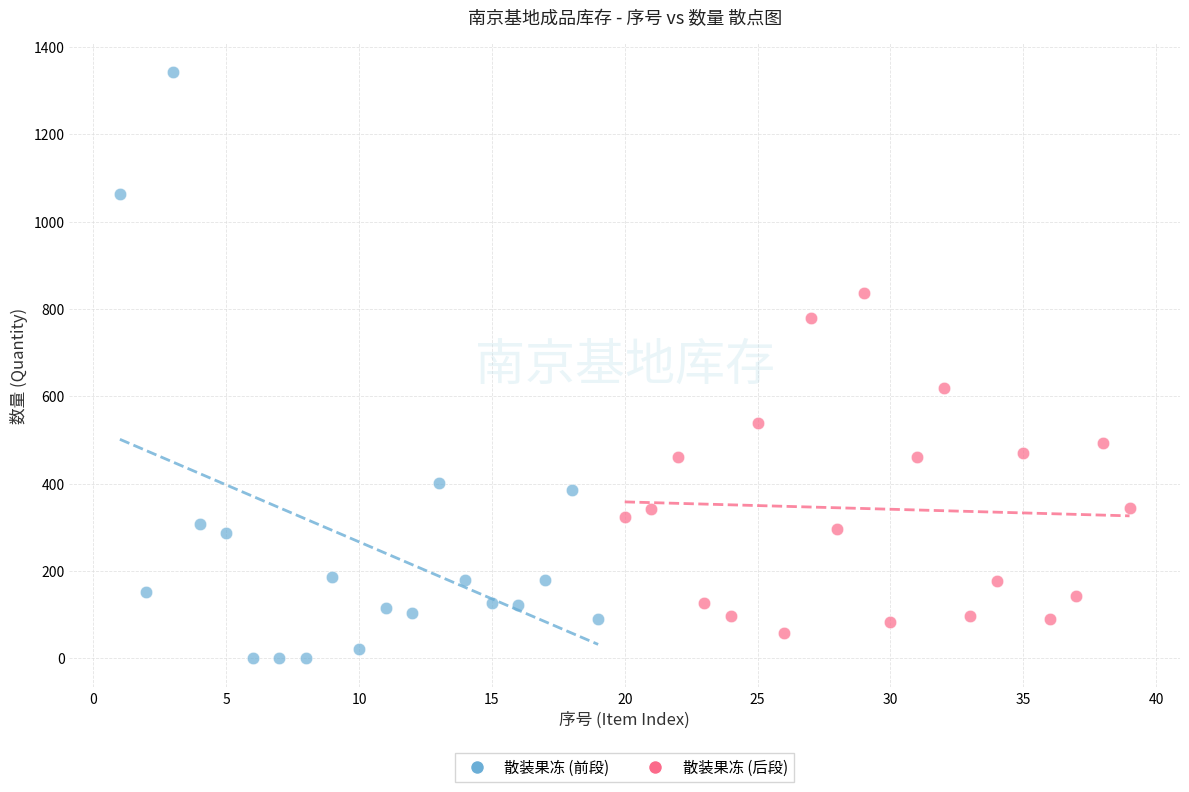

Which series has the largest Y range (max minus min)?

散装果冻 (前段)